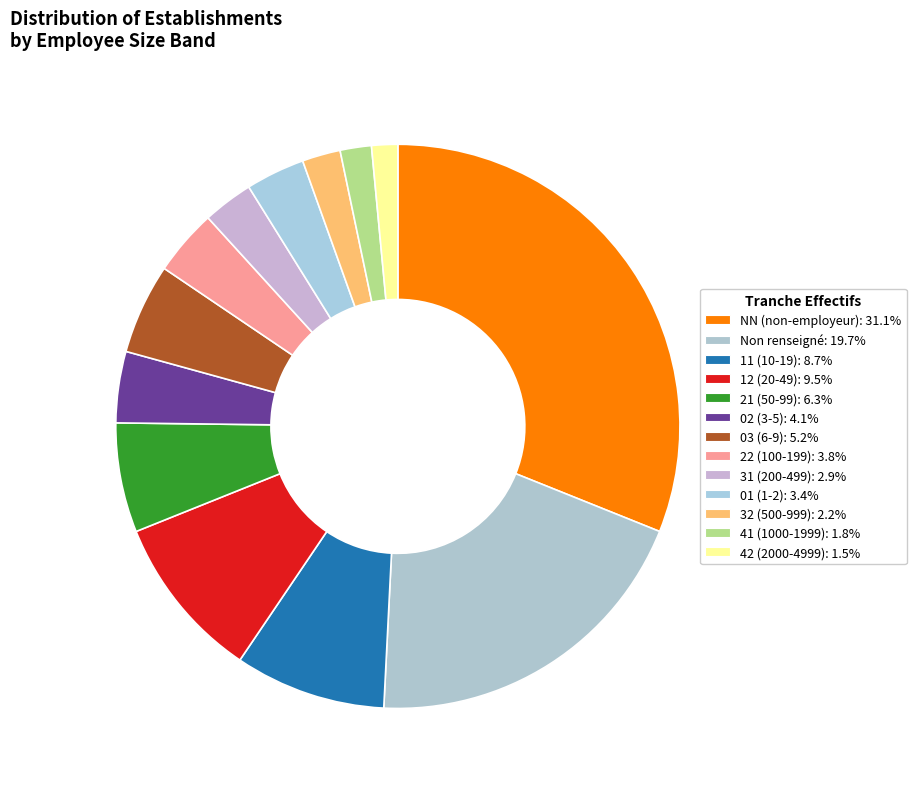

Is there any slice that represents more than half of the pie?

No